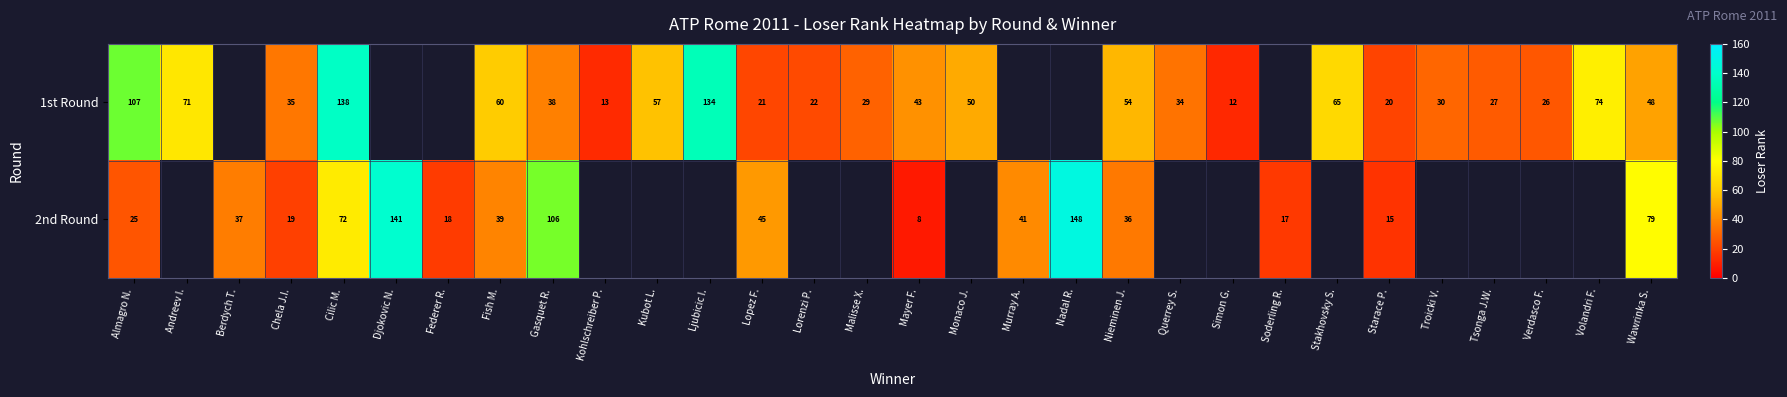

What is the total value across all series at Lopez F.?

66